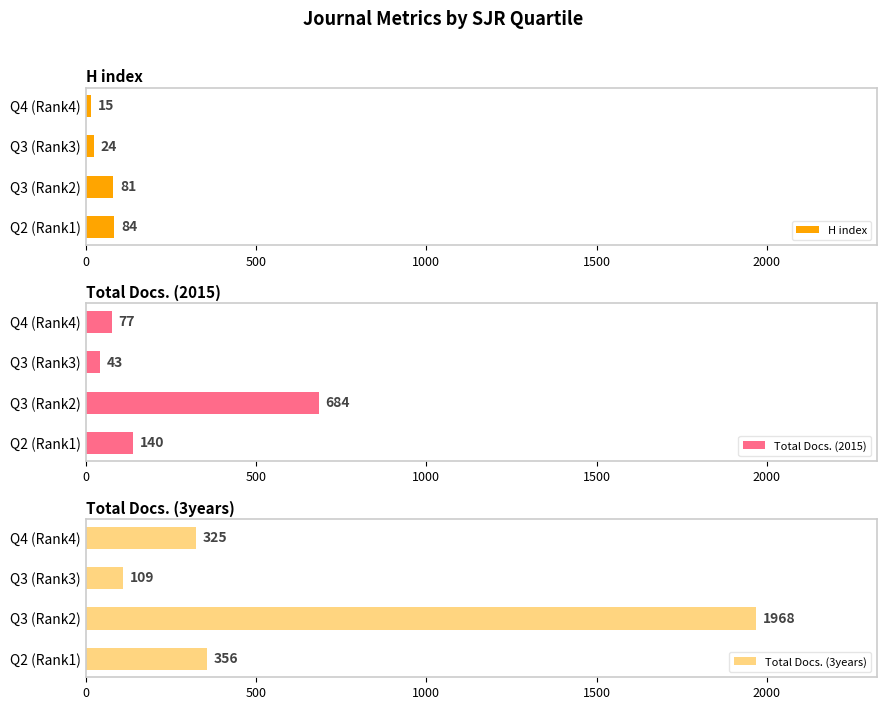

The value of Total Docs. (2015) at Q2 (Rank1) is 140. True or false?

True